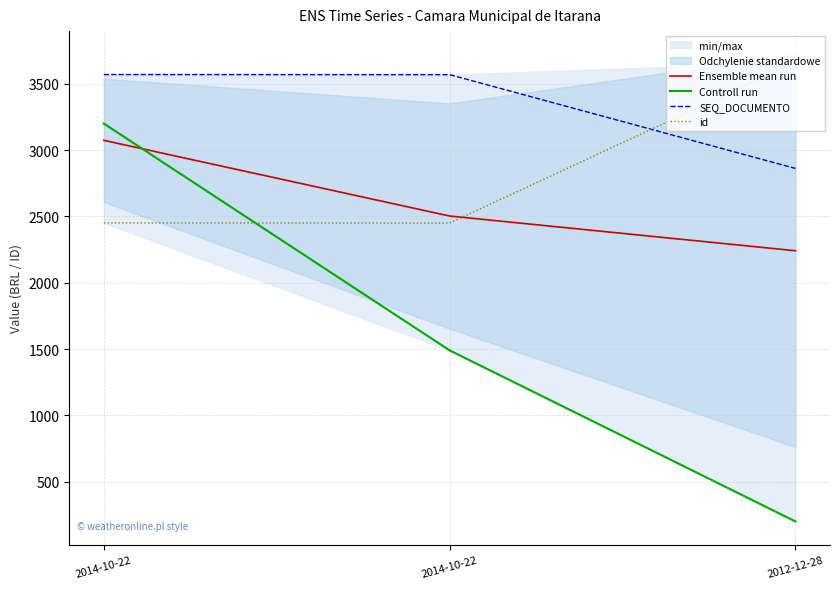

How many lines are shown in the chart?

4